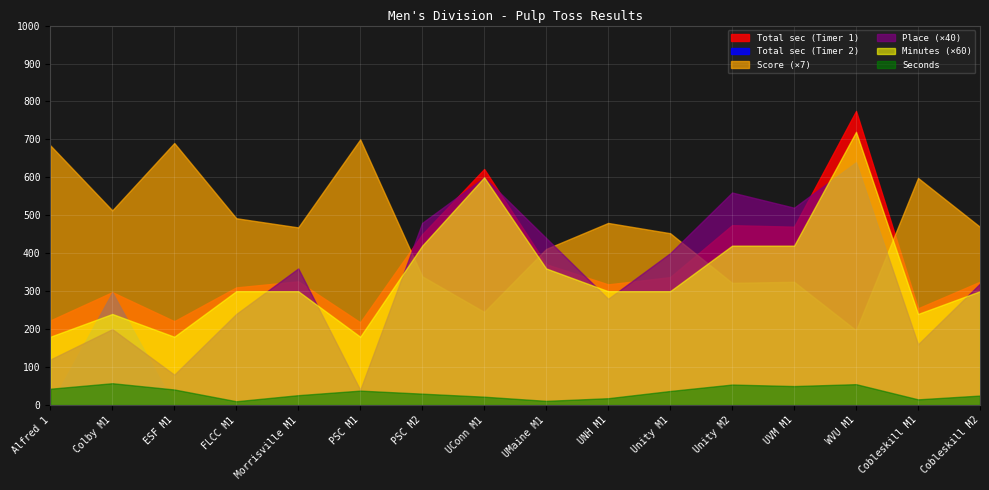

How many interior local valleys does the Place series have?

5